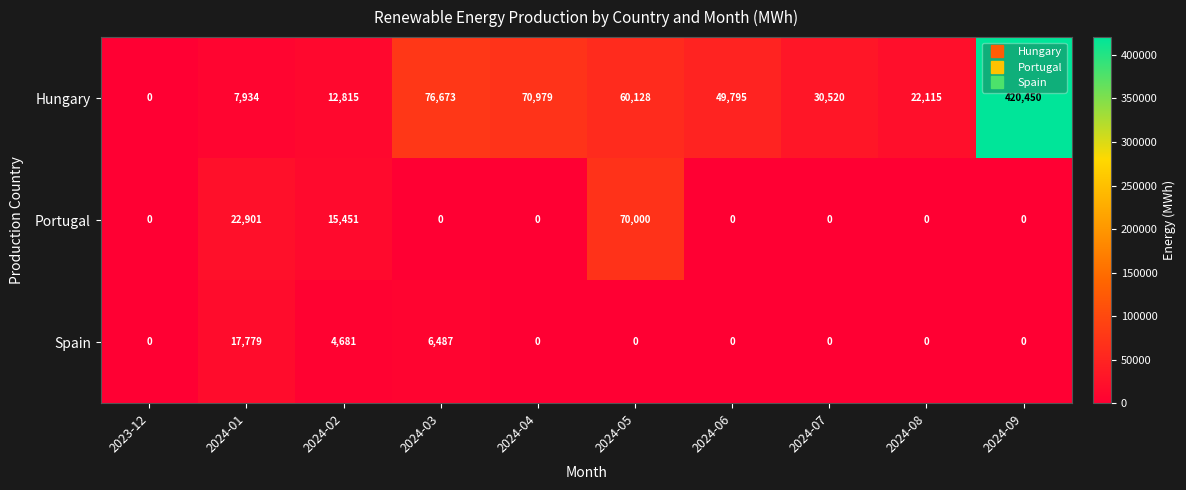

Between 2024-02 and 2024-06, which series saw the biggest shift?

Hungary